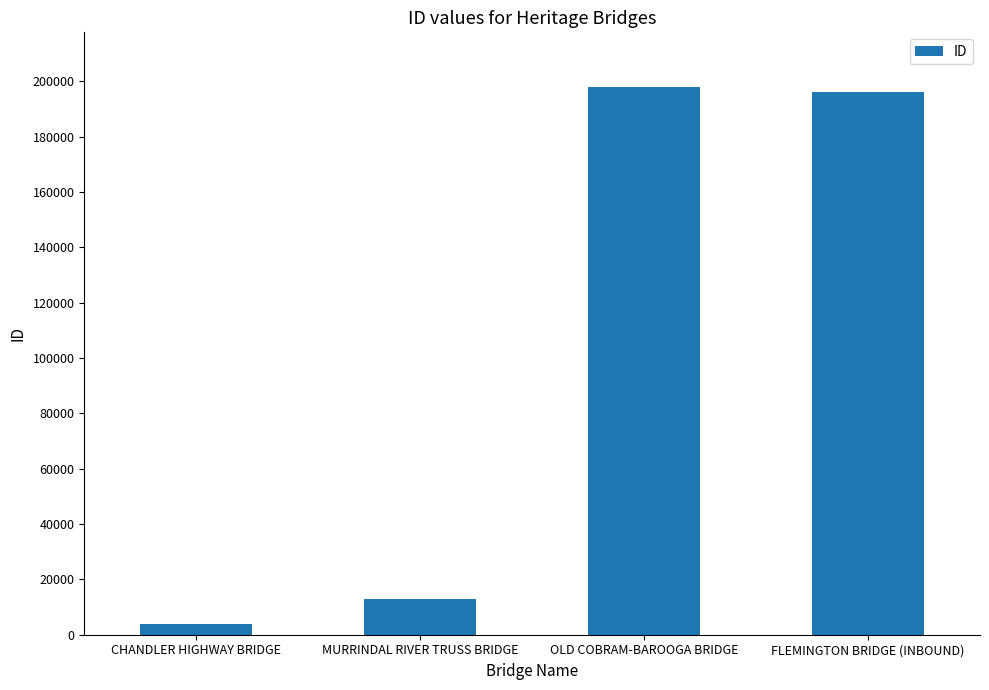

How many data points does each series have?

4